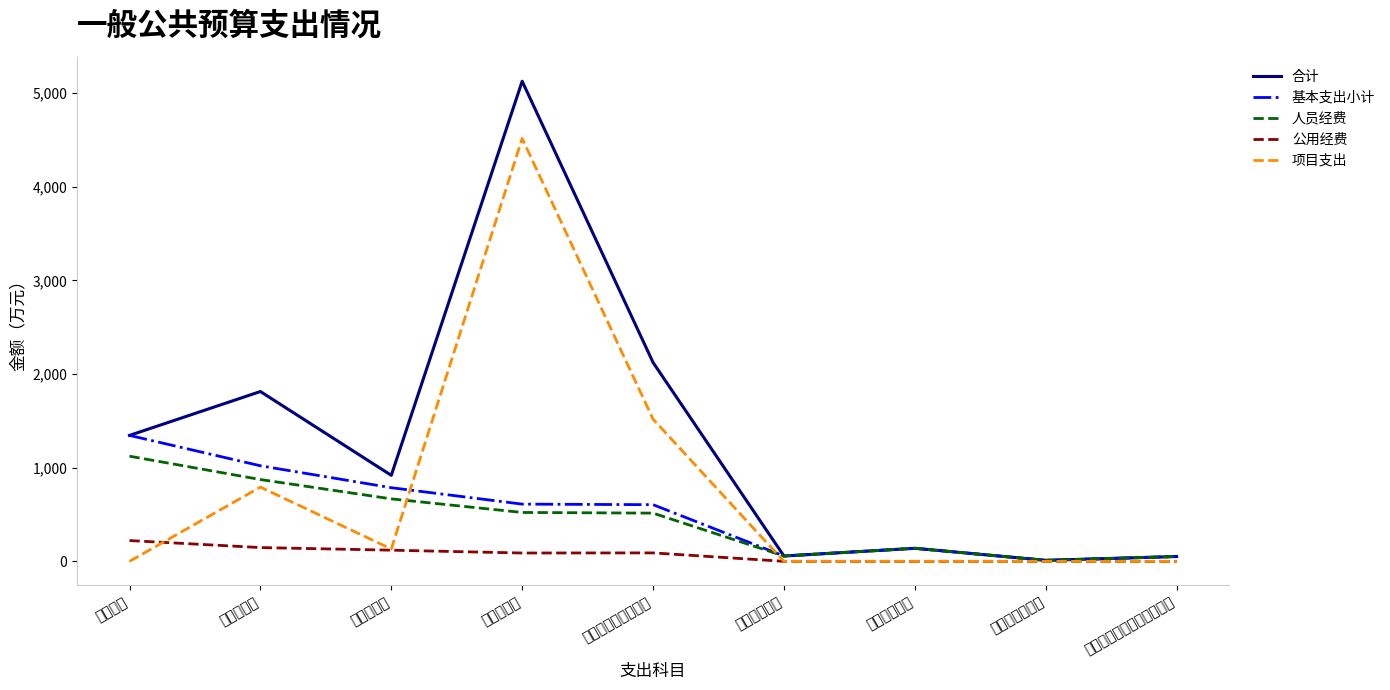

What is the value of the 合计 point at the 1st from the left?

1345.1